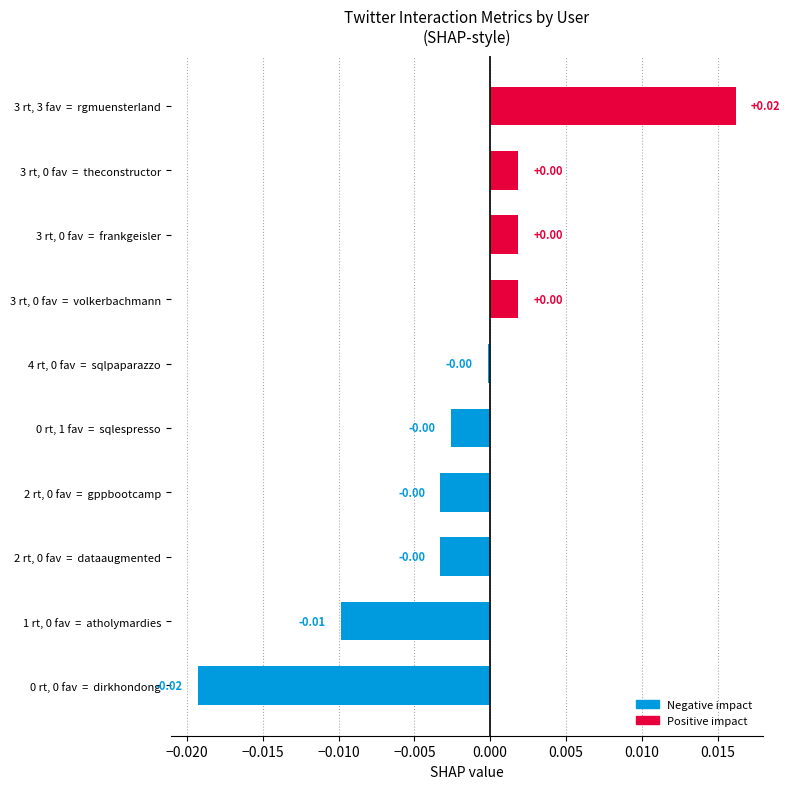

How many values exceed 0?

4